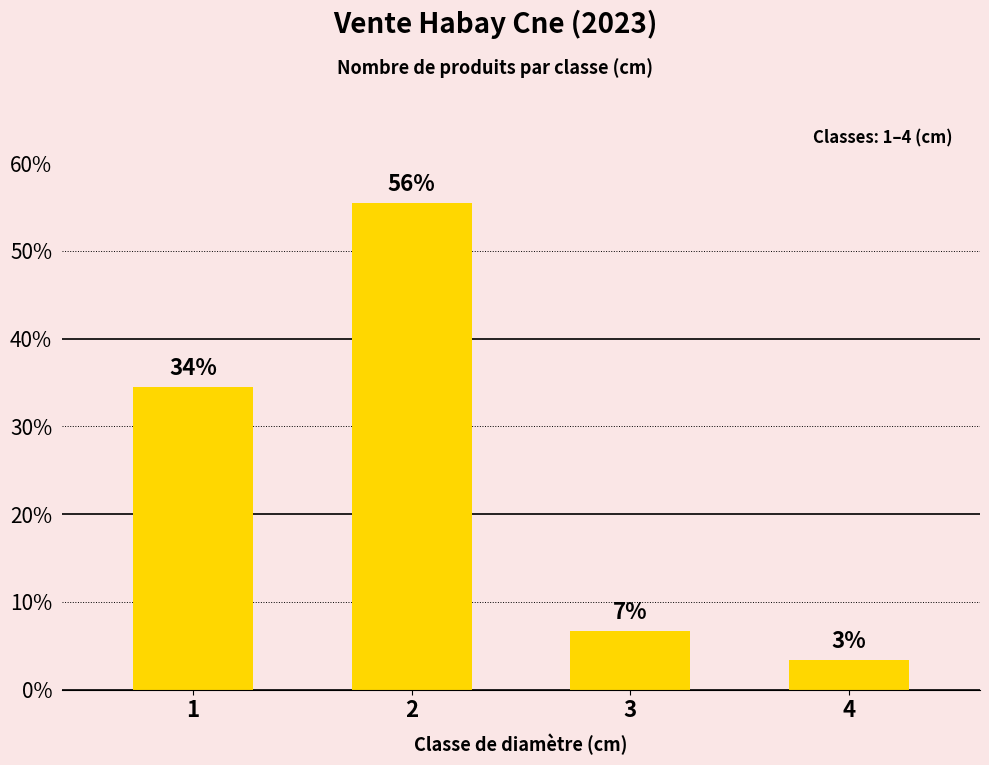

Are the bars horizontal?

No